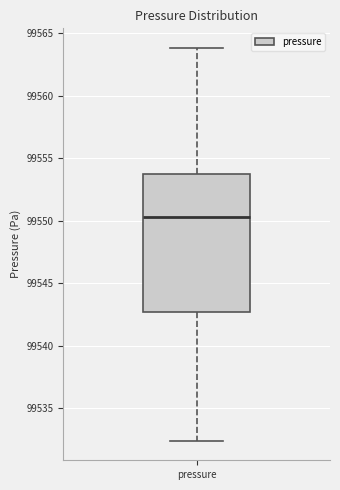

Transcribe this box plot: give where the median line is, the range the box spans, and where the two whiskers end, as read against the y-axis. The values are not printed on the chart, so give them approximately, as read against the axis.

median 99550.5, box 99542.5 to 99553.5, whiskers 99532.5 to 99564.0